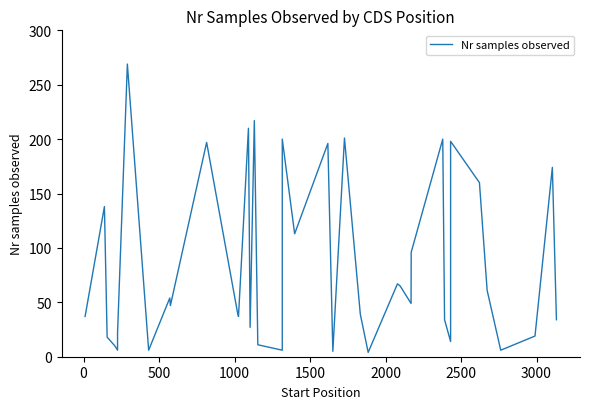

Does the chart have visible grid lines?

No